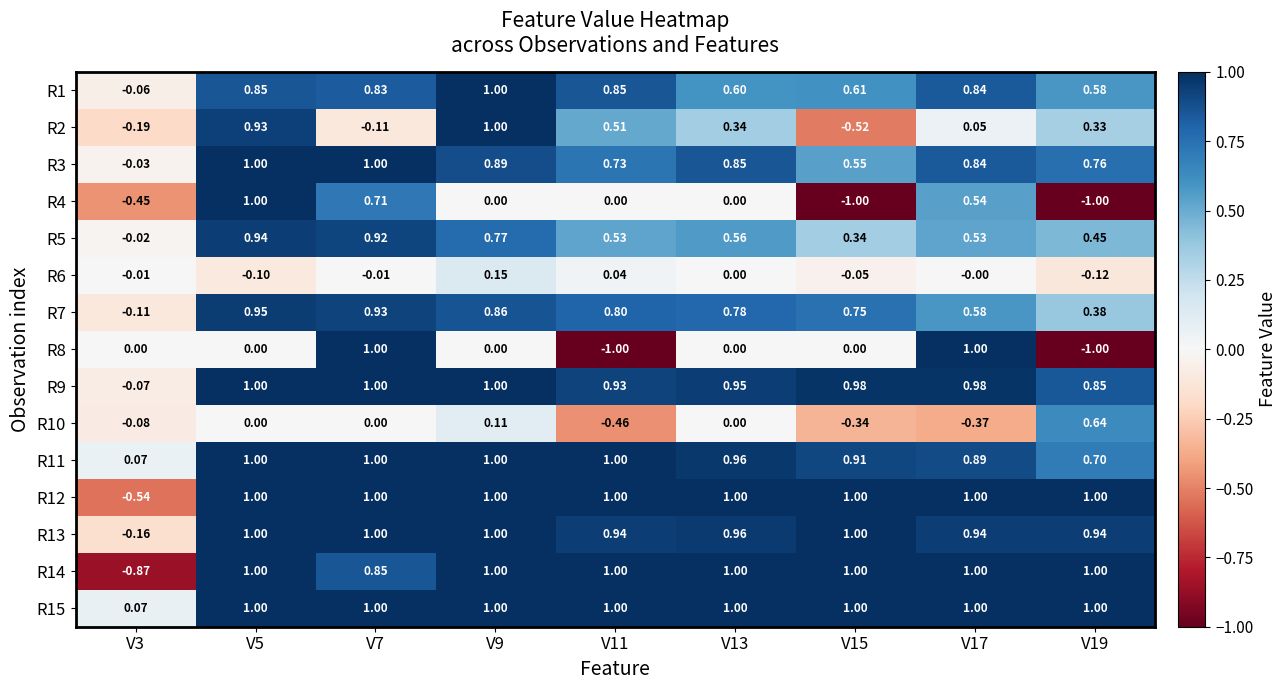

Between V5 and V17, which series saw the biggest shift?

R8